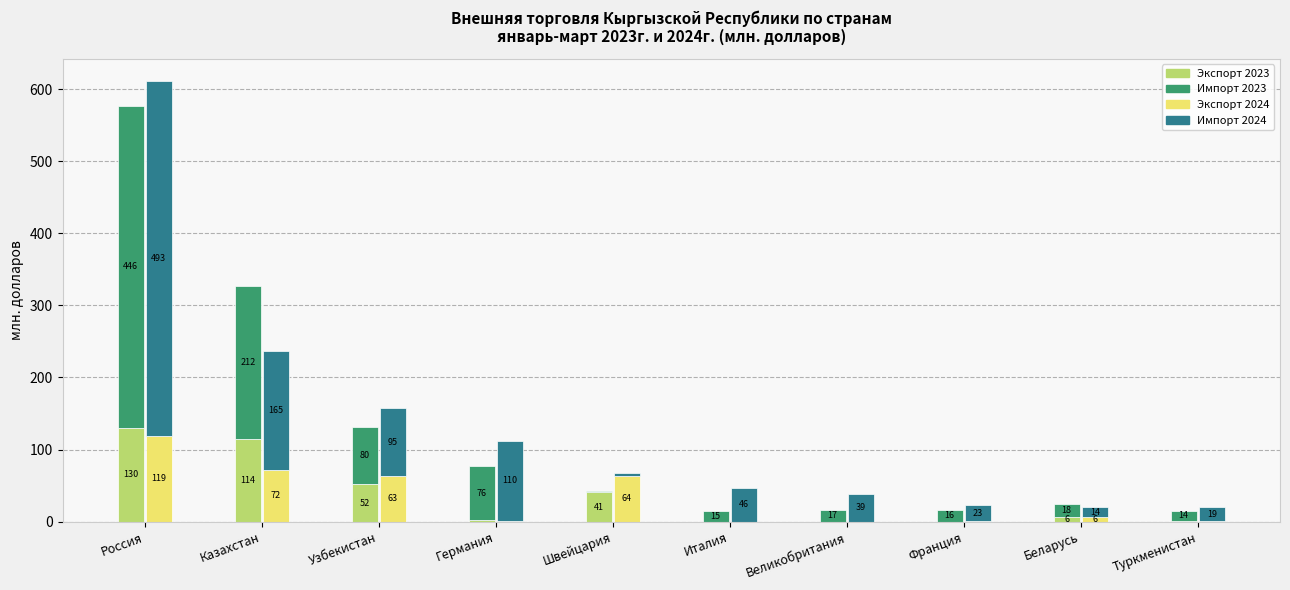

True or false: Импорт 2024 has a value of 19.1 at Туркменистан.

True